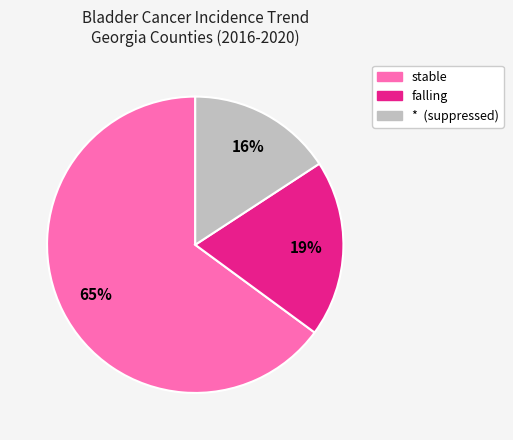

Is there any slice that represents more than half of the pie?

Yes